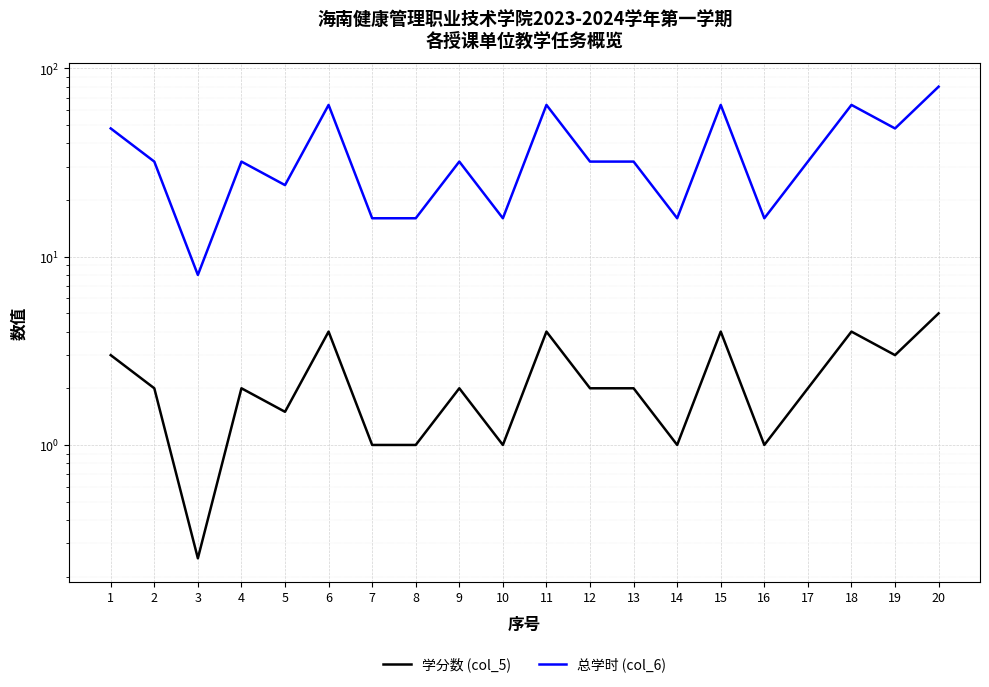

What are all the series names shown in the legend?

学分数 (col_5), 总学时 (col_6)